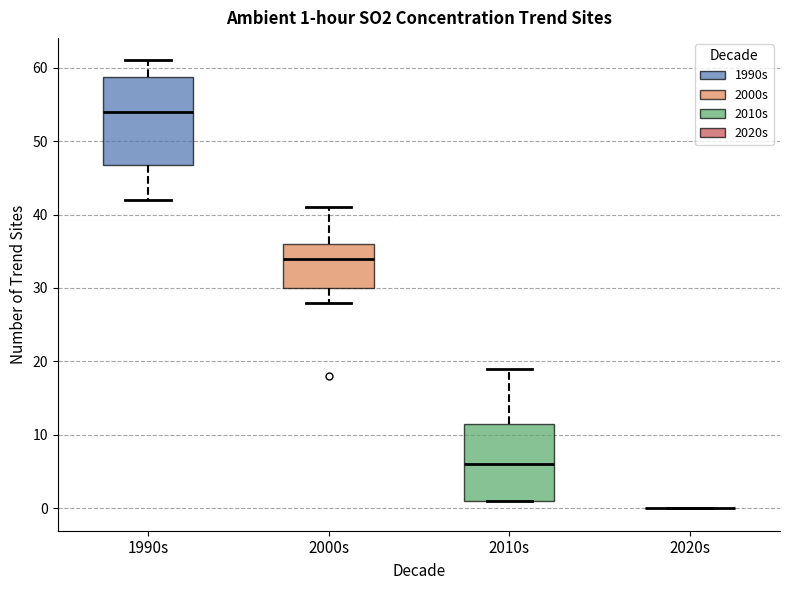

Comparing the boxes themselves (not the whiskers), which one is the tallest?

1990s